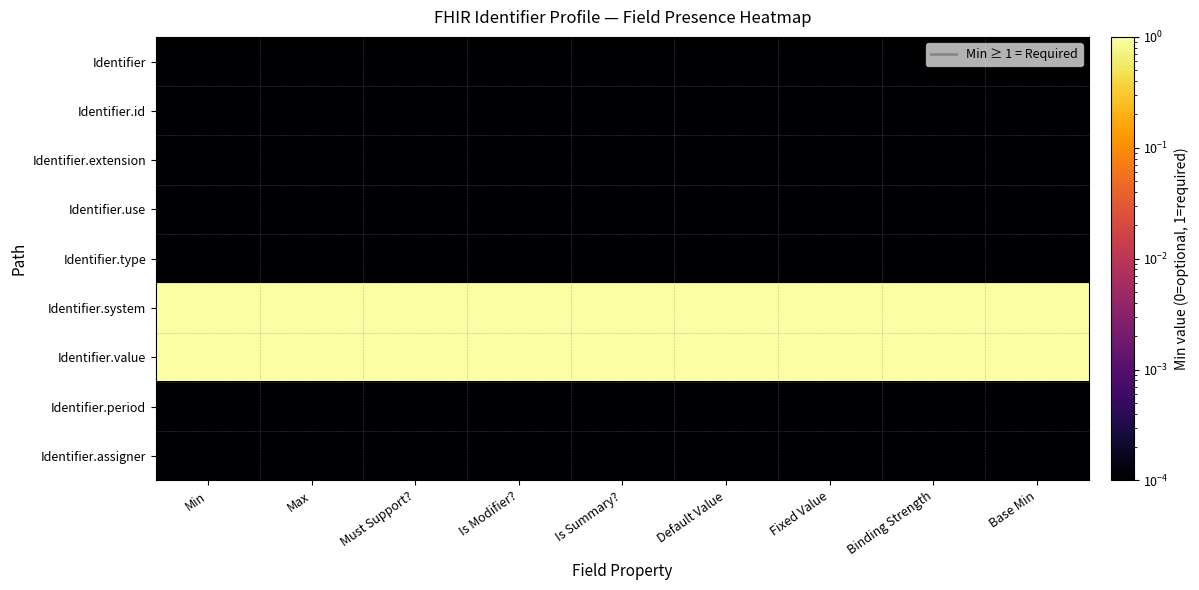

At how many categories does at least one series exceed 0?

9